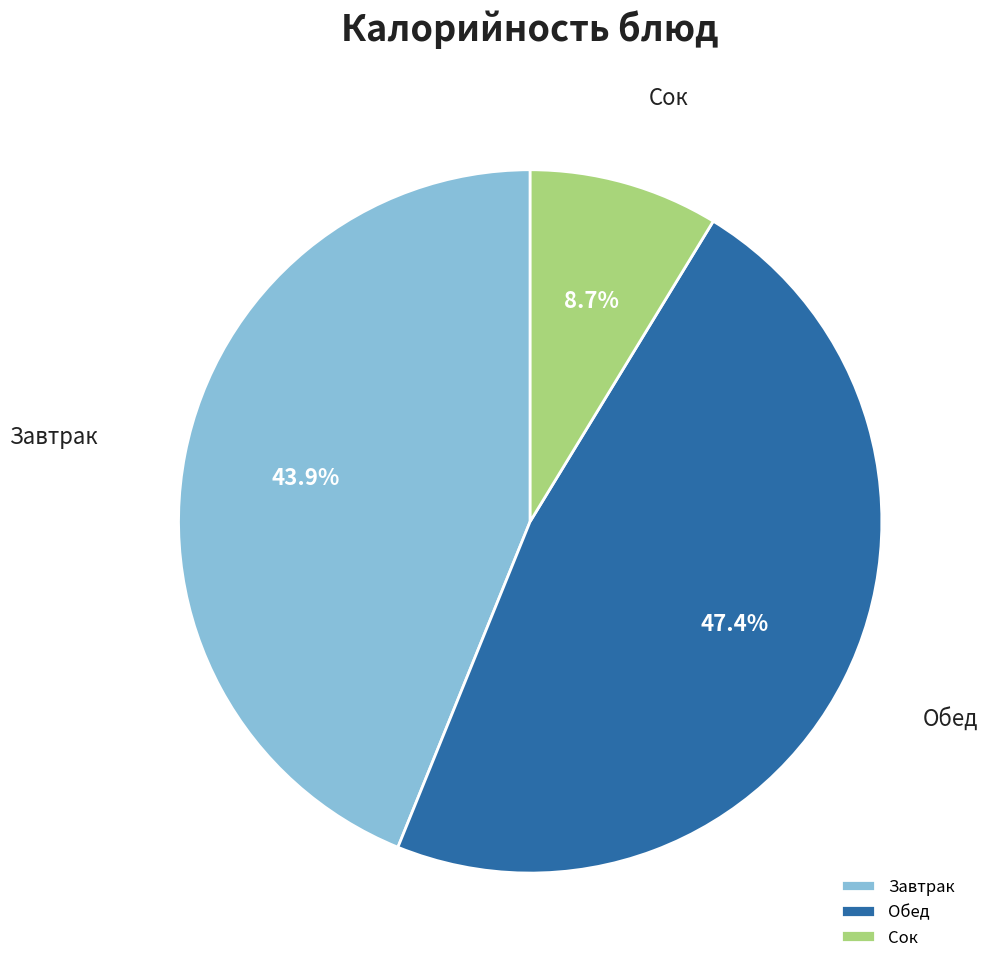

Does any single category account for the majority?

No